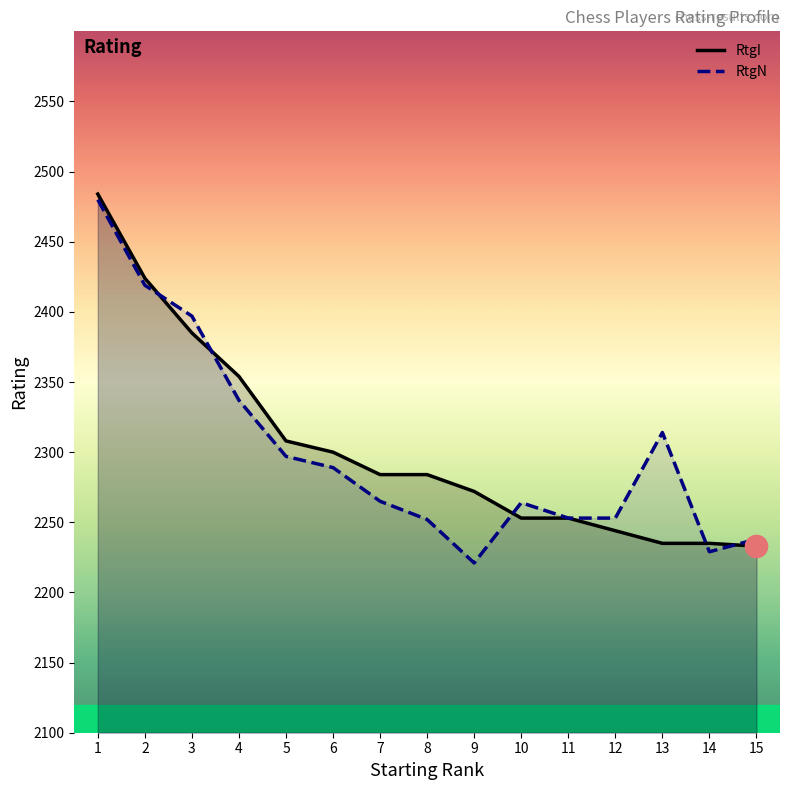

How many series are shown in this chart?

2